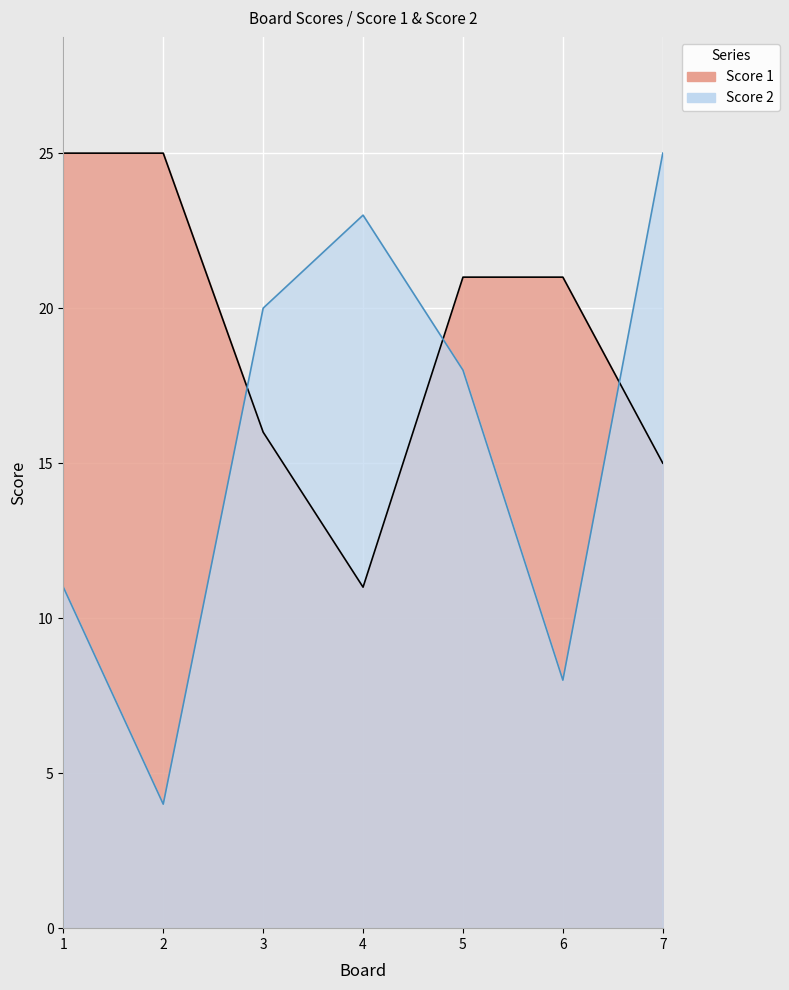

How many lines are shown in the chart?

2